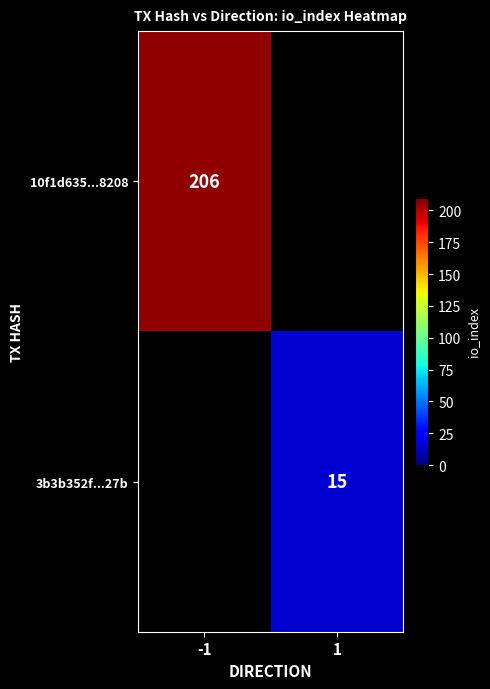

True or false: 3b3b352f...27b has a value of 22 at 1.

False